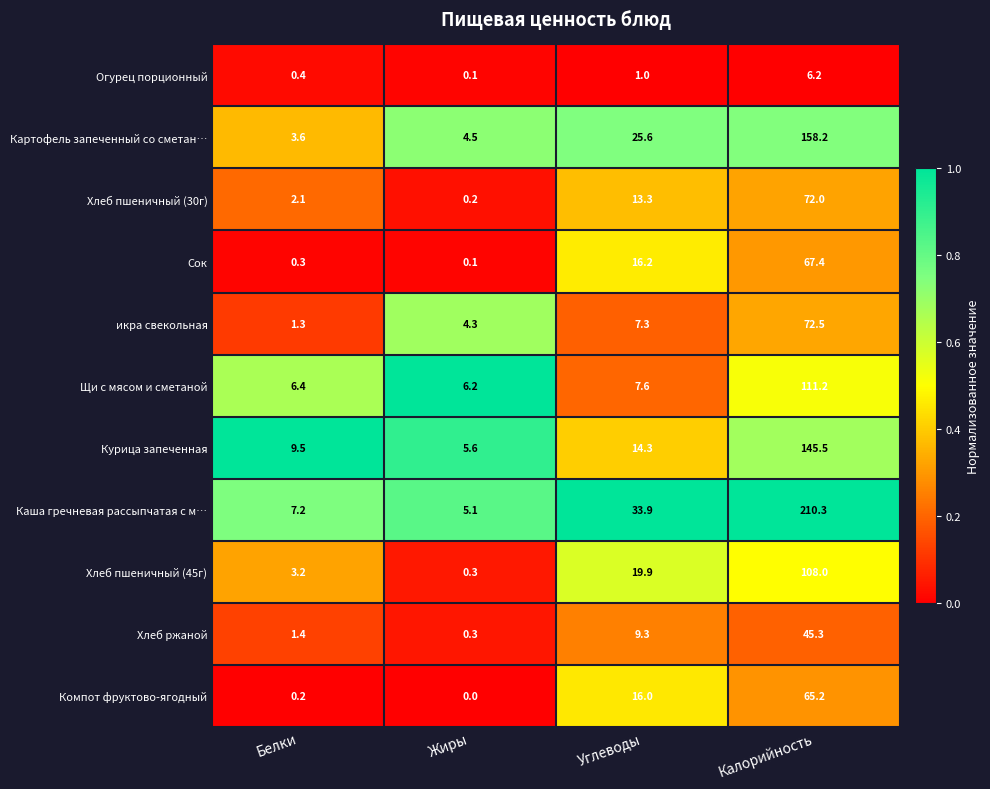

True or false: икра свекольная has a value of 1.9 at Жиры.

False